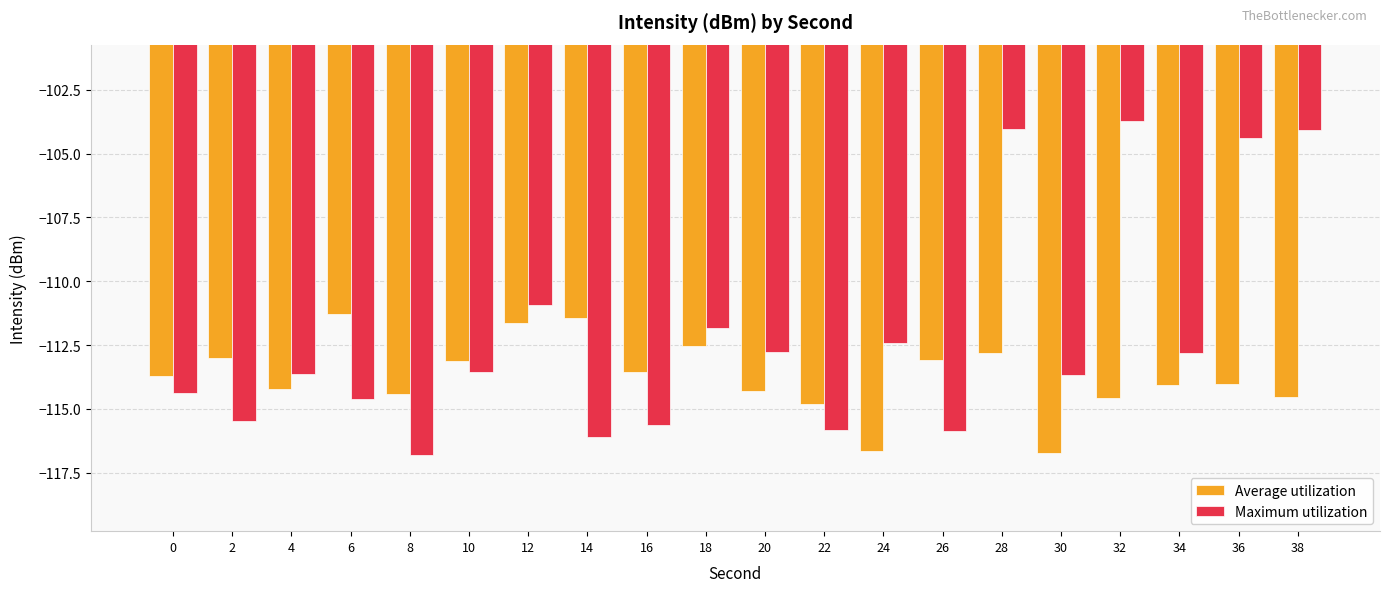

Is the value of Maximum utilization at 6 greater than the value of Average utilization at 26?

No